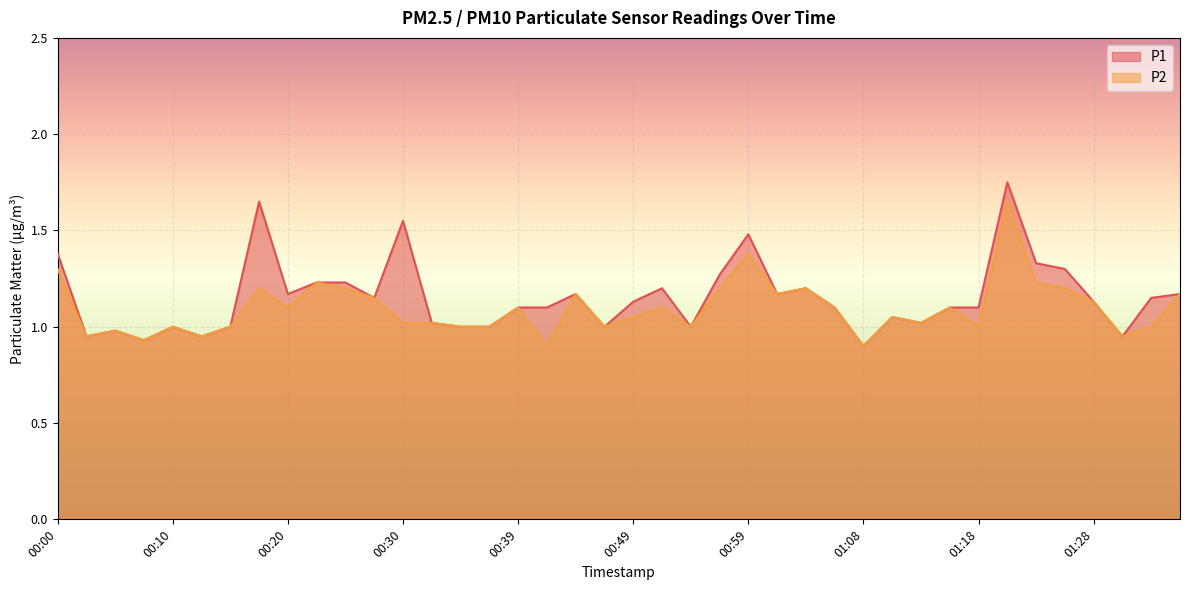

What is the difference between the second highest and minimum values in the P1 series?

0.7